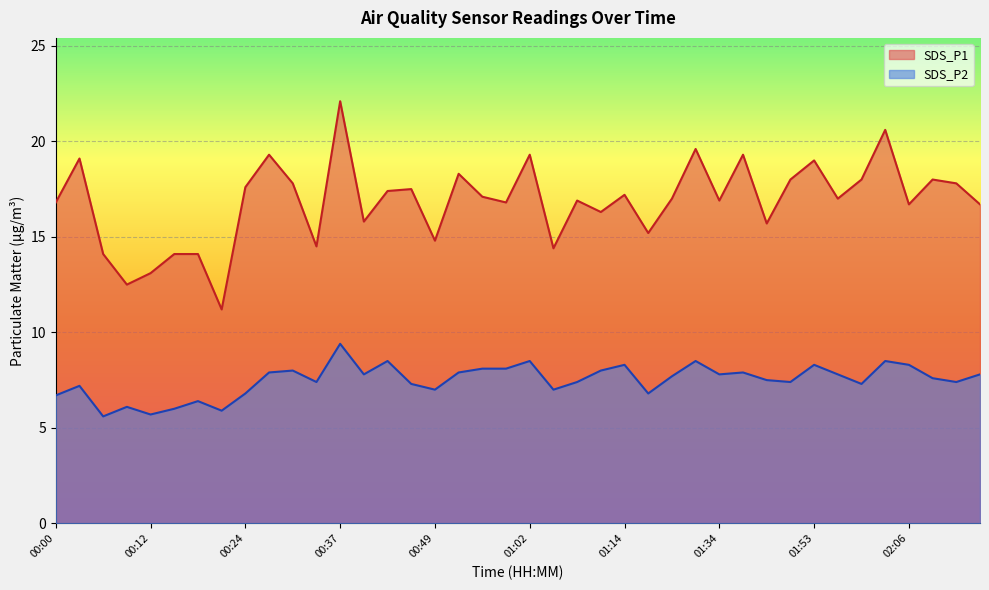

What is the difference between the maximum and minimum values in the SDS_P1 series?

10.9